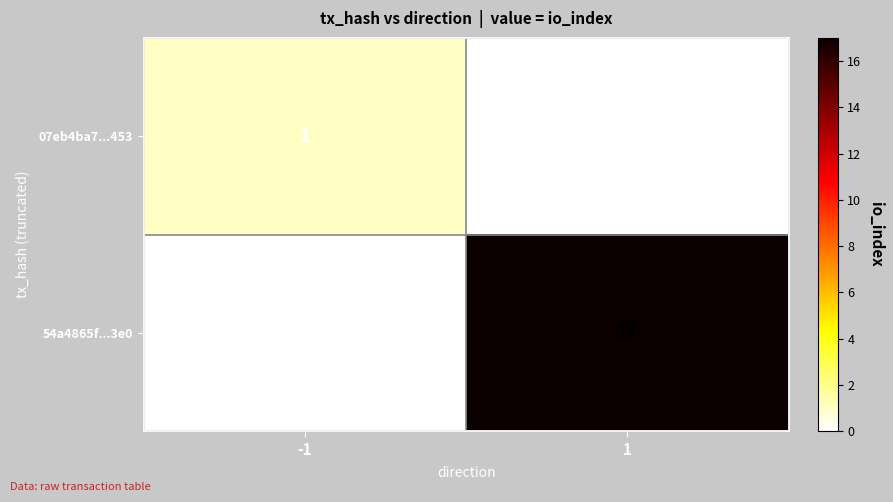

What is the greatest value displayed?

17